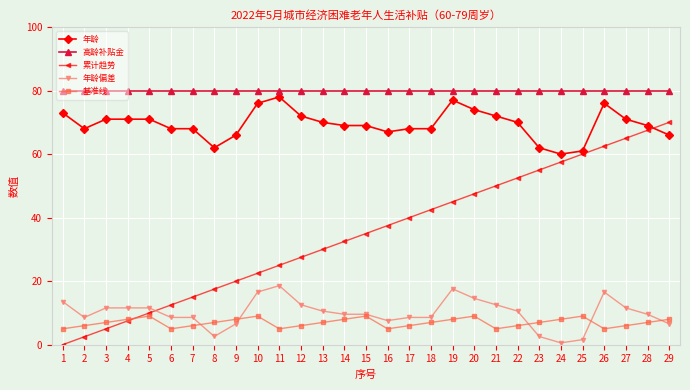

What is the difference between the second highest and second lowest values in the 基准线 series?

4.0